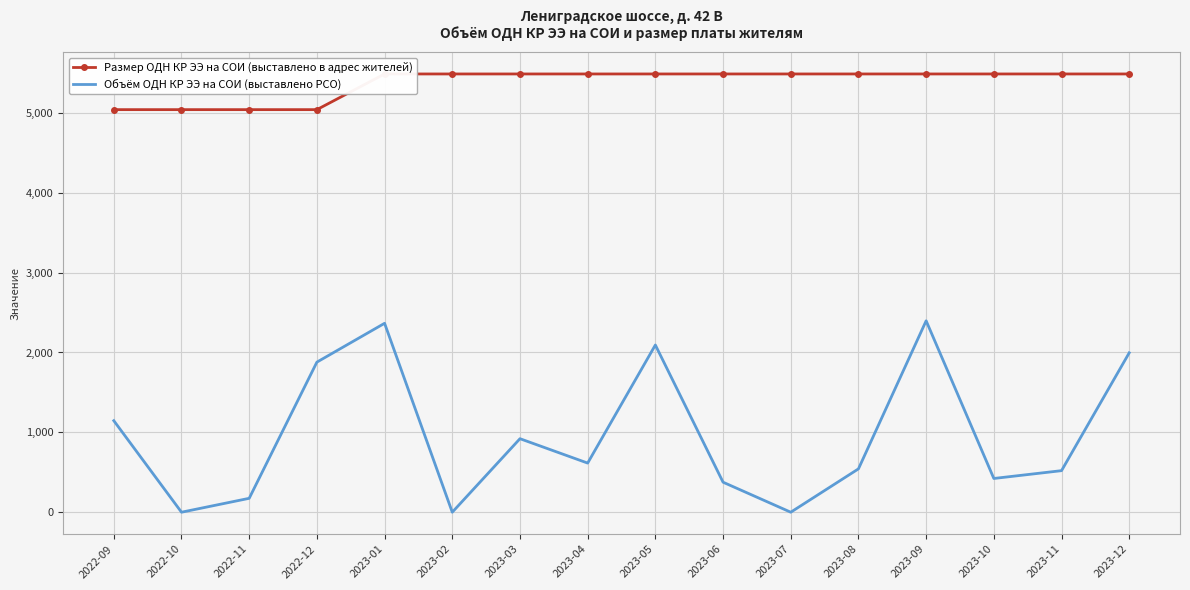

Reading left to right, list all the values displayed in this chart.

Размер ОДН КР ЭЭ на СОИ (выставлено в адрес жителей): 5040.5	5040.5	5040.5	5040.5	5487.3	5487.3	5487.3	5487.3	5487.3	5487.3	5487.3	5487.3	5487.3	5487.3	5487.3	5487.3
Объём ОДН КР ЭЭ на СОИ (выставлено РСО): 1146.0	0.0	174.0	1879.0	2365.4	0.0	920.5	615.2	2093.7	375.9	0.0	542.8	2396.6	422.4	520.4	1995.9